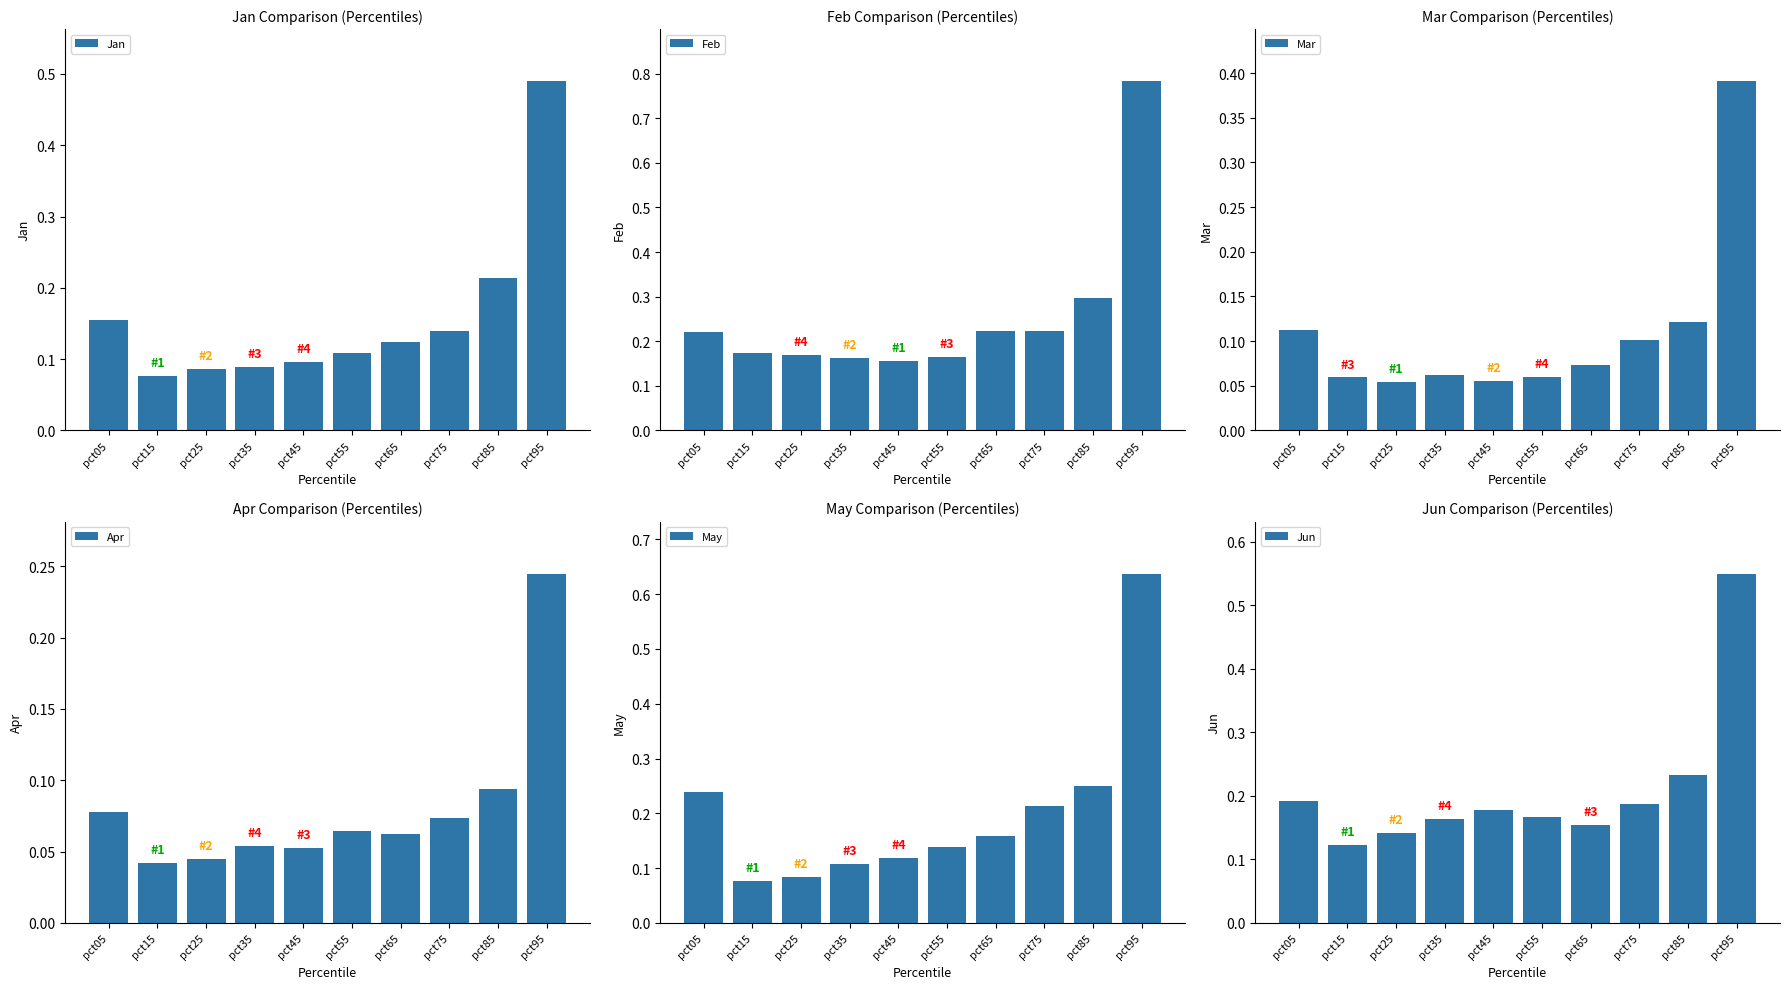

How many distinct data groups are displayed?

6